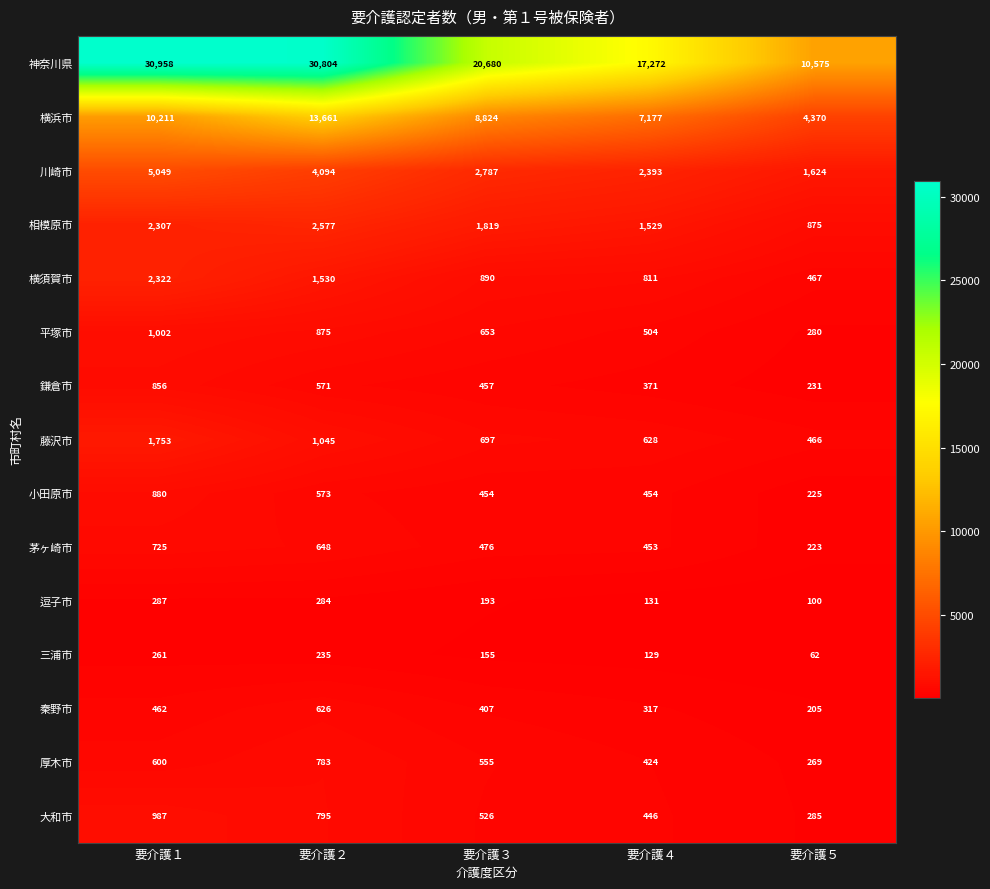

At which label is 厚木市 closest to 526?

要介護３